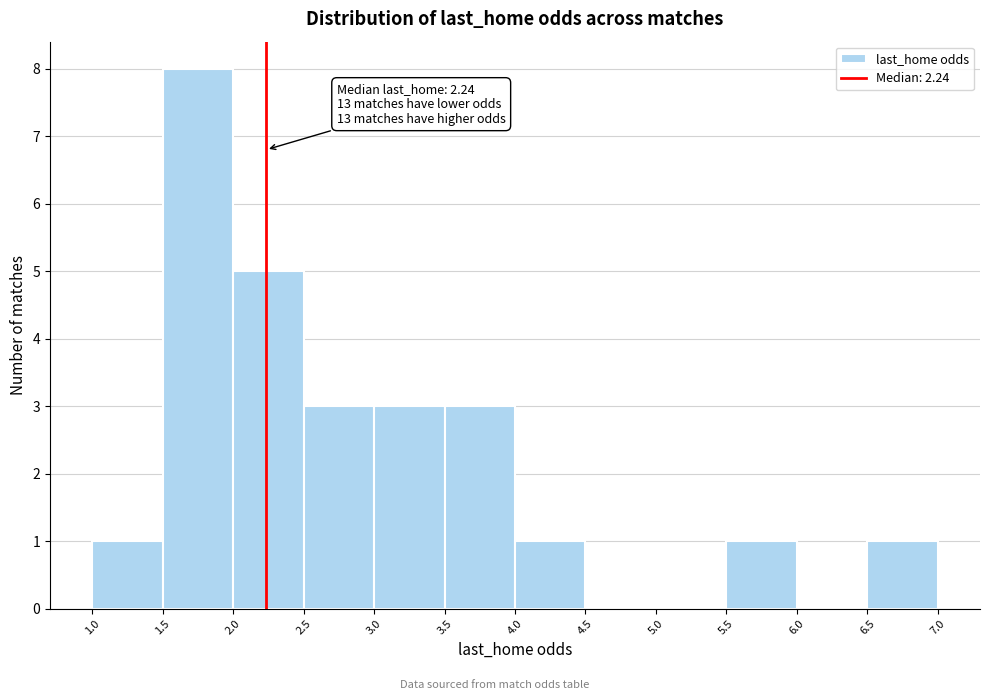

Over which range of the x-axis is the bar tallest?

1.5 to 2.0